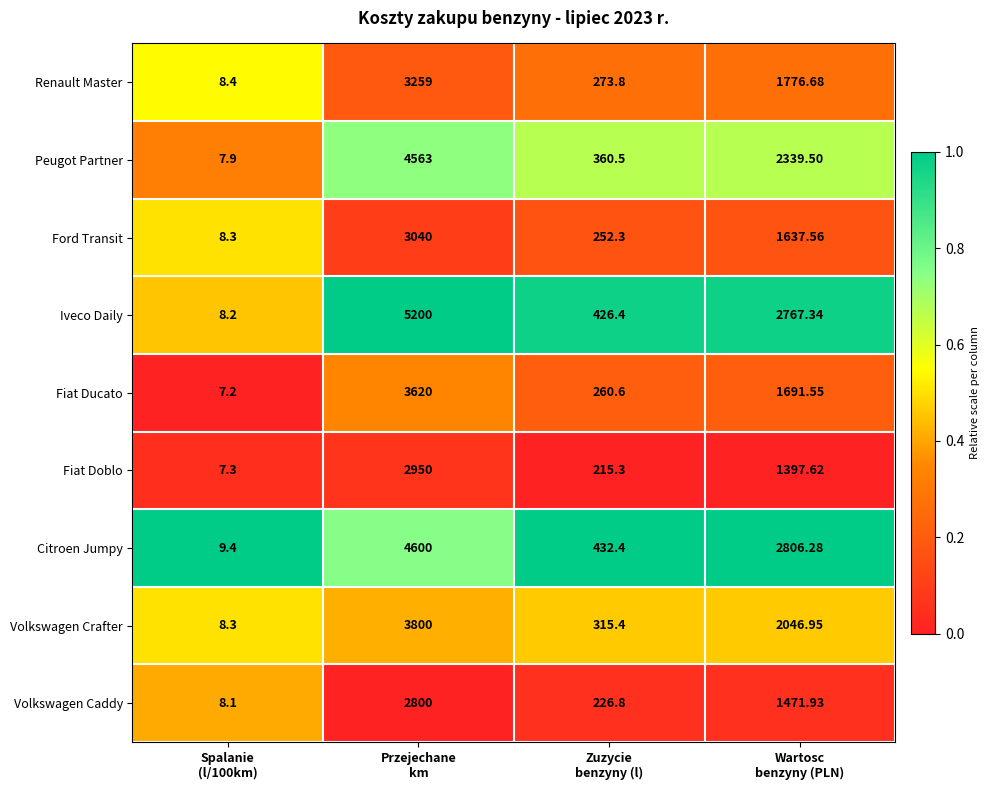

Rank the series by their maximum value, from highest to lowest.

Iveco Daily, Citroen Jumpy, Peugot Partner, Volkswagen Crafter, Fiat Ducato, Renault Master, Ford Transit, Fiat Doblo, Volkswagen Caddy